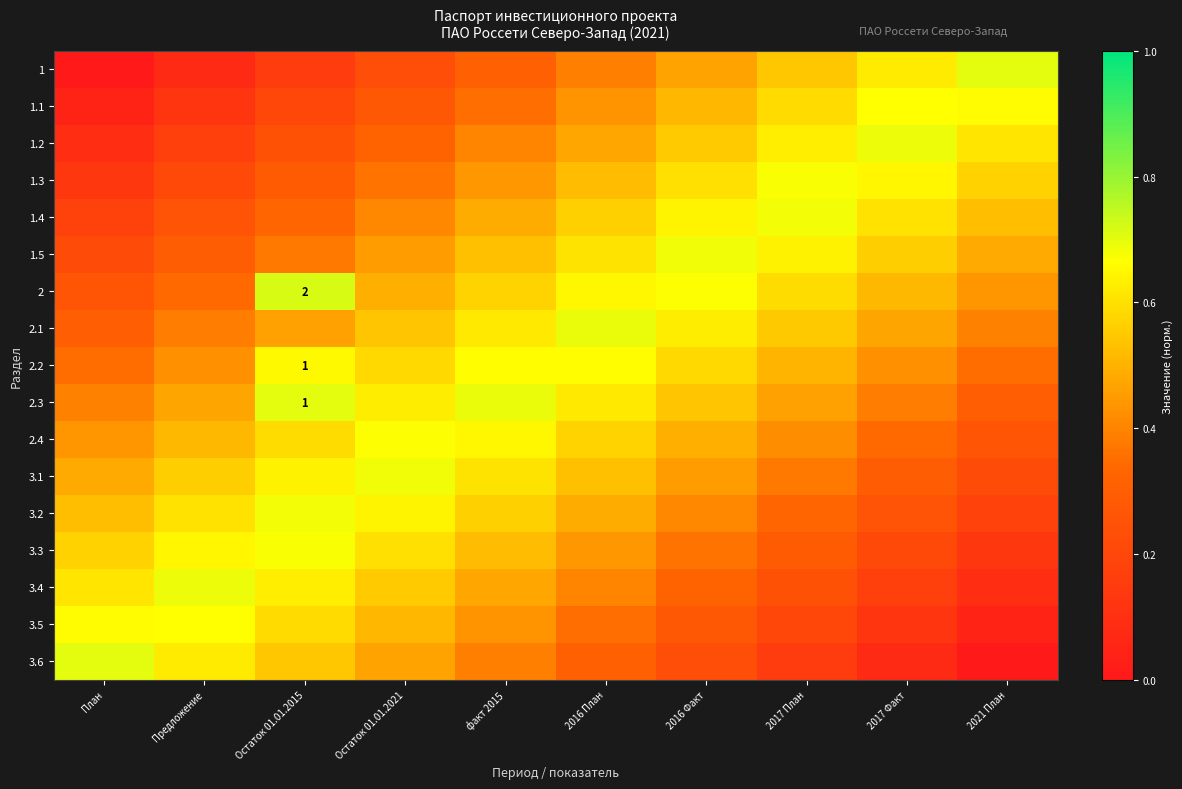

List the labels in order of 1 value, largest first.

2021 План, 2017 Факт, 2017 План, 2016 Факт, 2016 План, факт 2015, Остаток 01.01.2021, Остаток 01.01.2015, Предложение, План